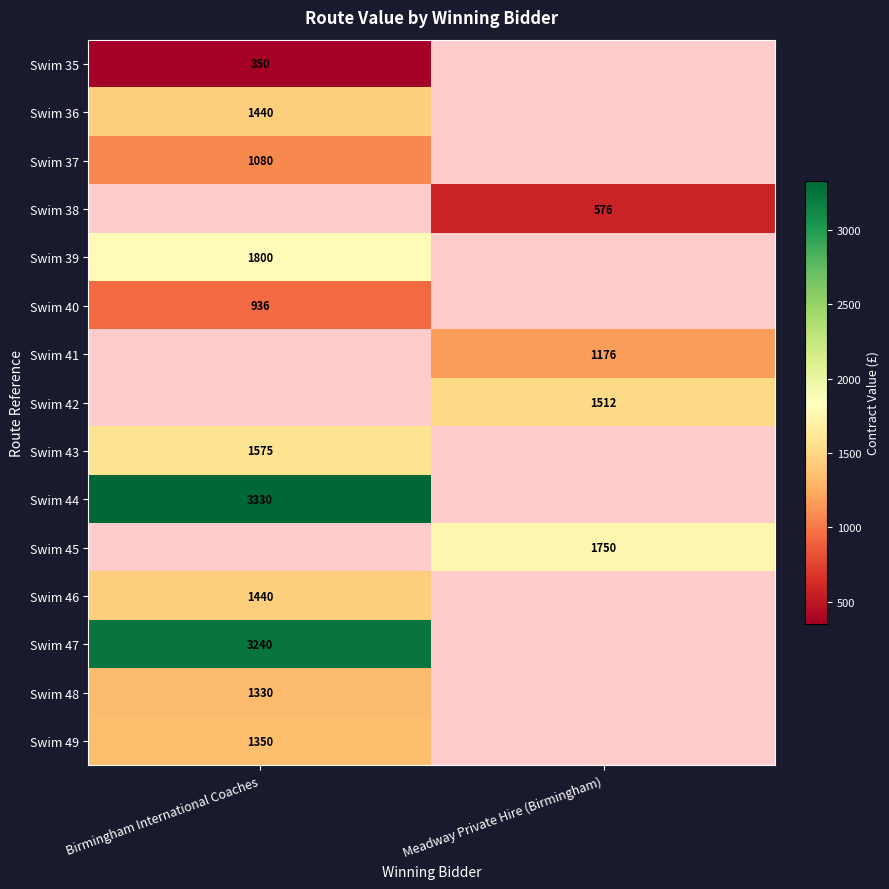

True or false: Swim 36 has a value of 1440 at Birmingham International Coaches.

True